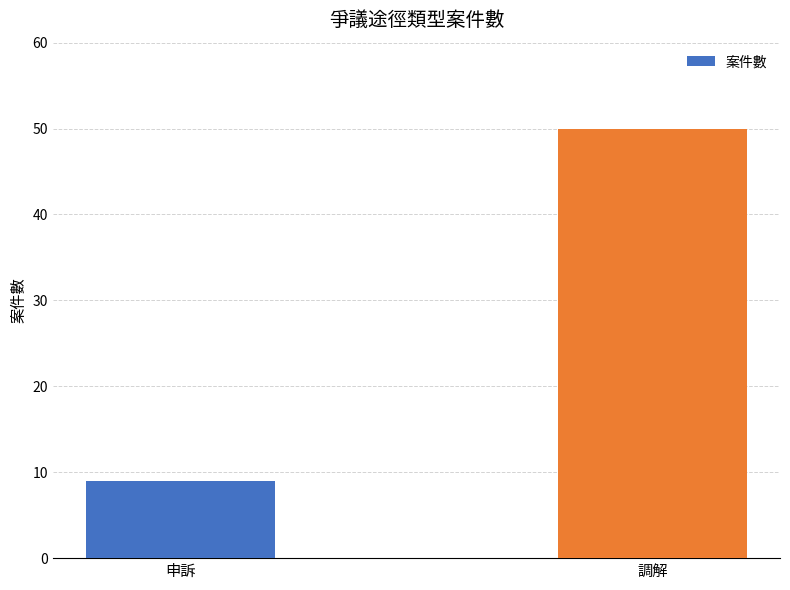

What is the value of the 1st bar from the left?

9